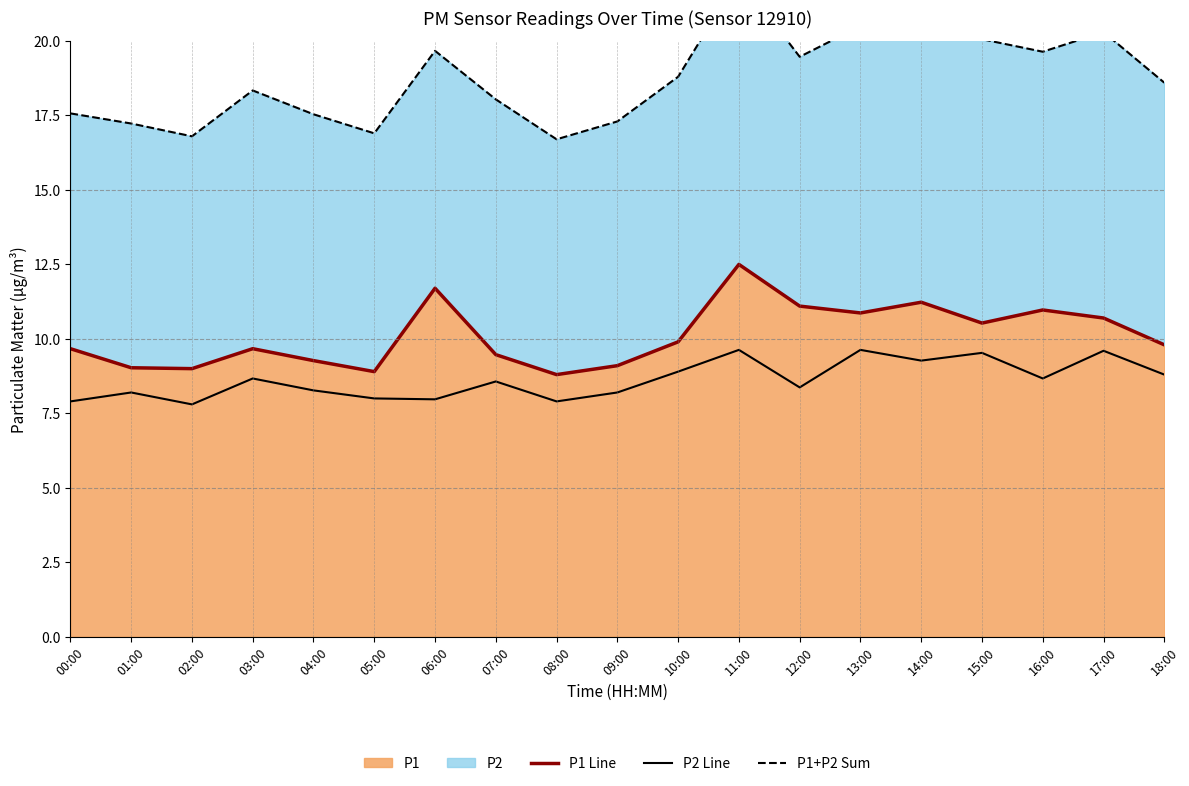

Which series has the largest range (max minus min)?

P1+P2 Sum